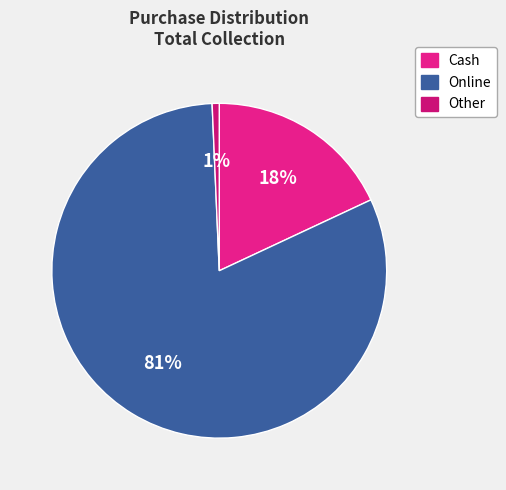

Which slice is the smallest?

Other